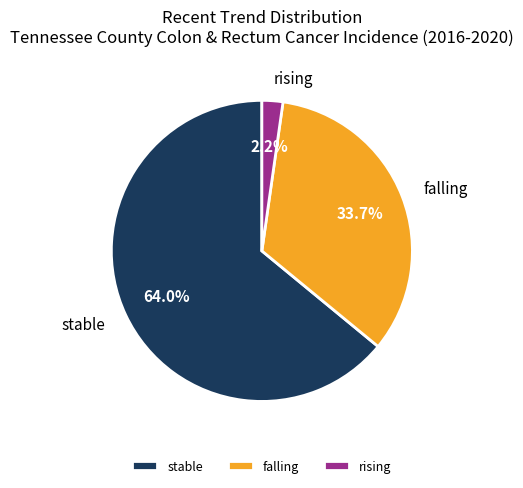

To the nearest percent, what is the difference between the rising and stable slice percentages?

62%